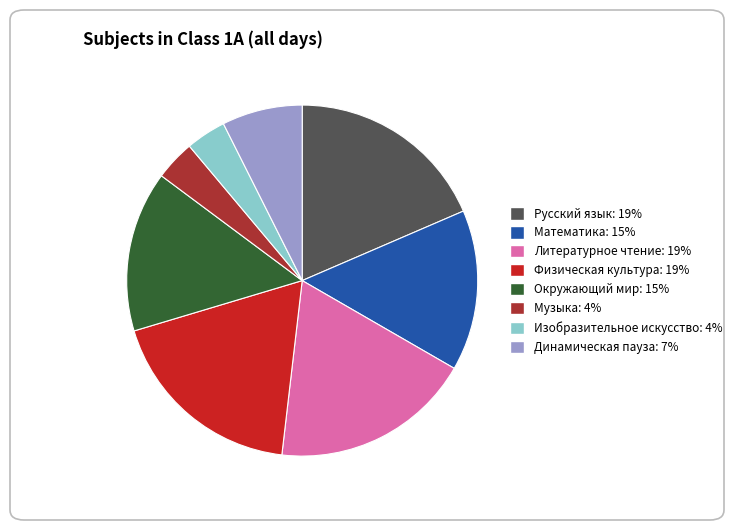

Does any single category account for the majority?

No